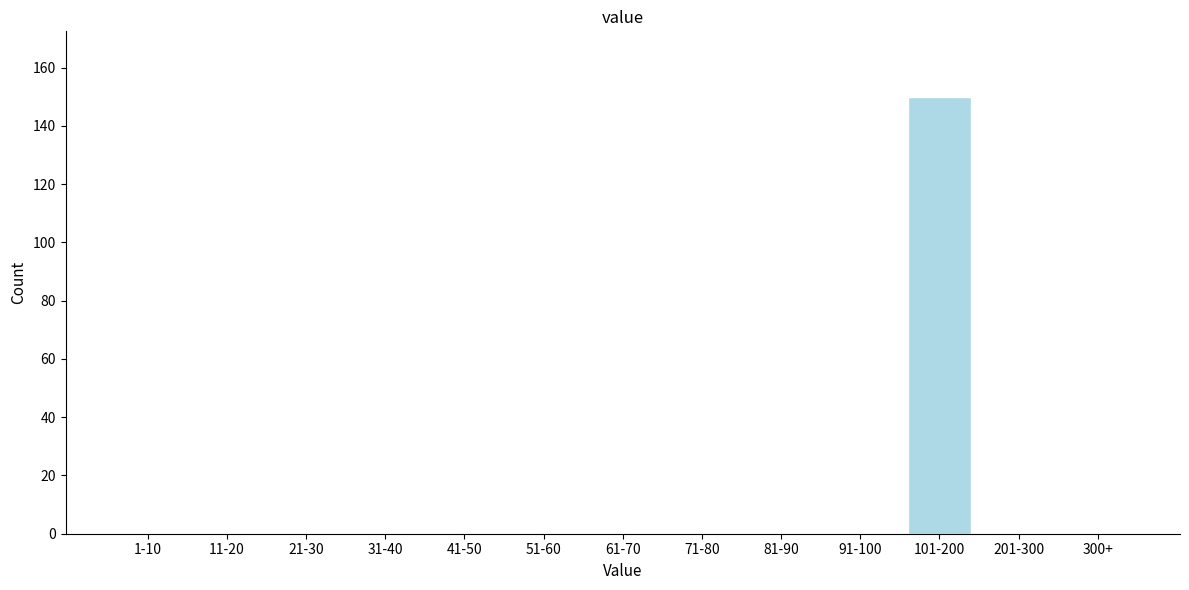

Reading left to right, transcribe all the data shown in this chart.

1-10=0	11-20=0	21-30=0	31-40=0	41-50=0	51-60=0	61-70=0	71-80=0	81-90=0	91-100=0	101-200=150	201-300=0	300+=0